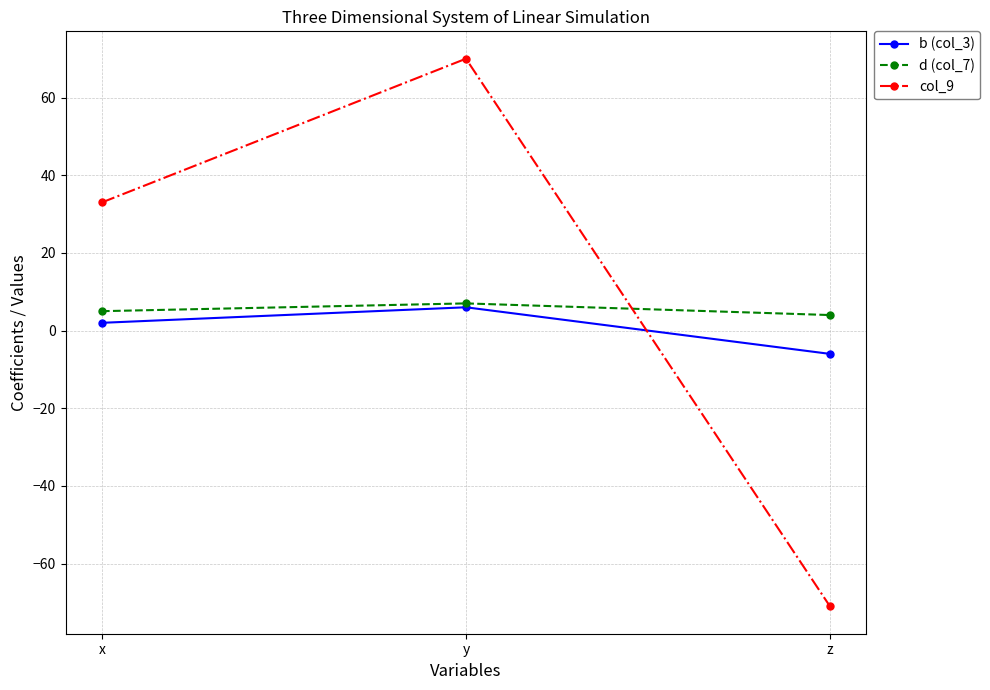

What is the approximate value of b (col_3) at y, to the nearest 10?

10